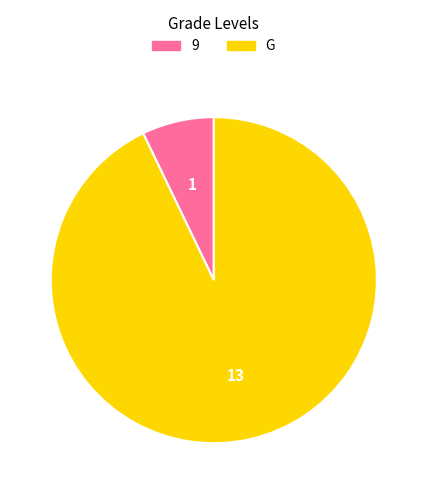

What is the ratio of the value at G to the value at 9?

13.0